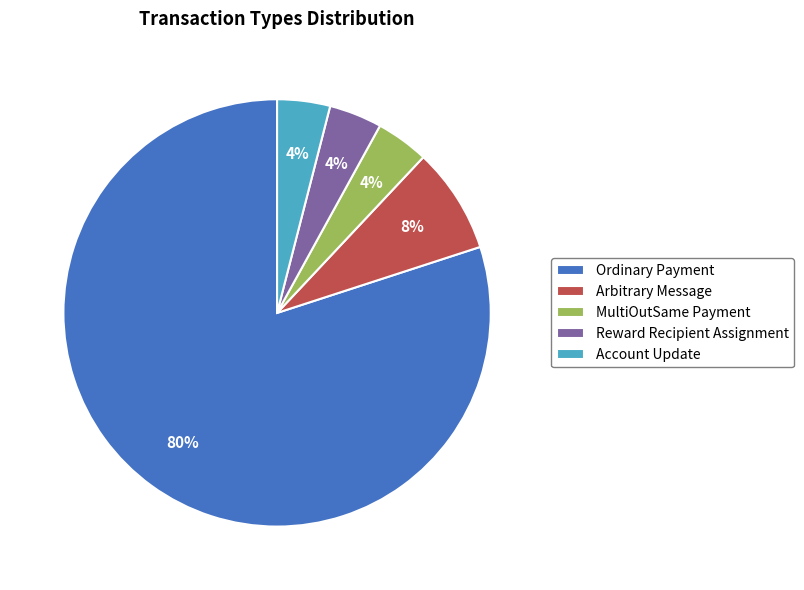

Which category has the biggest portion of the pie?

Ordinary Payment